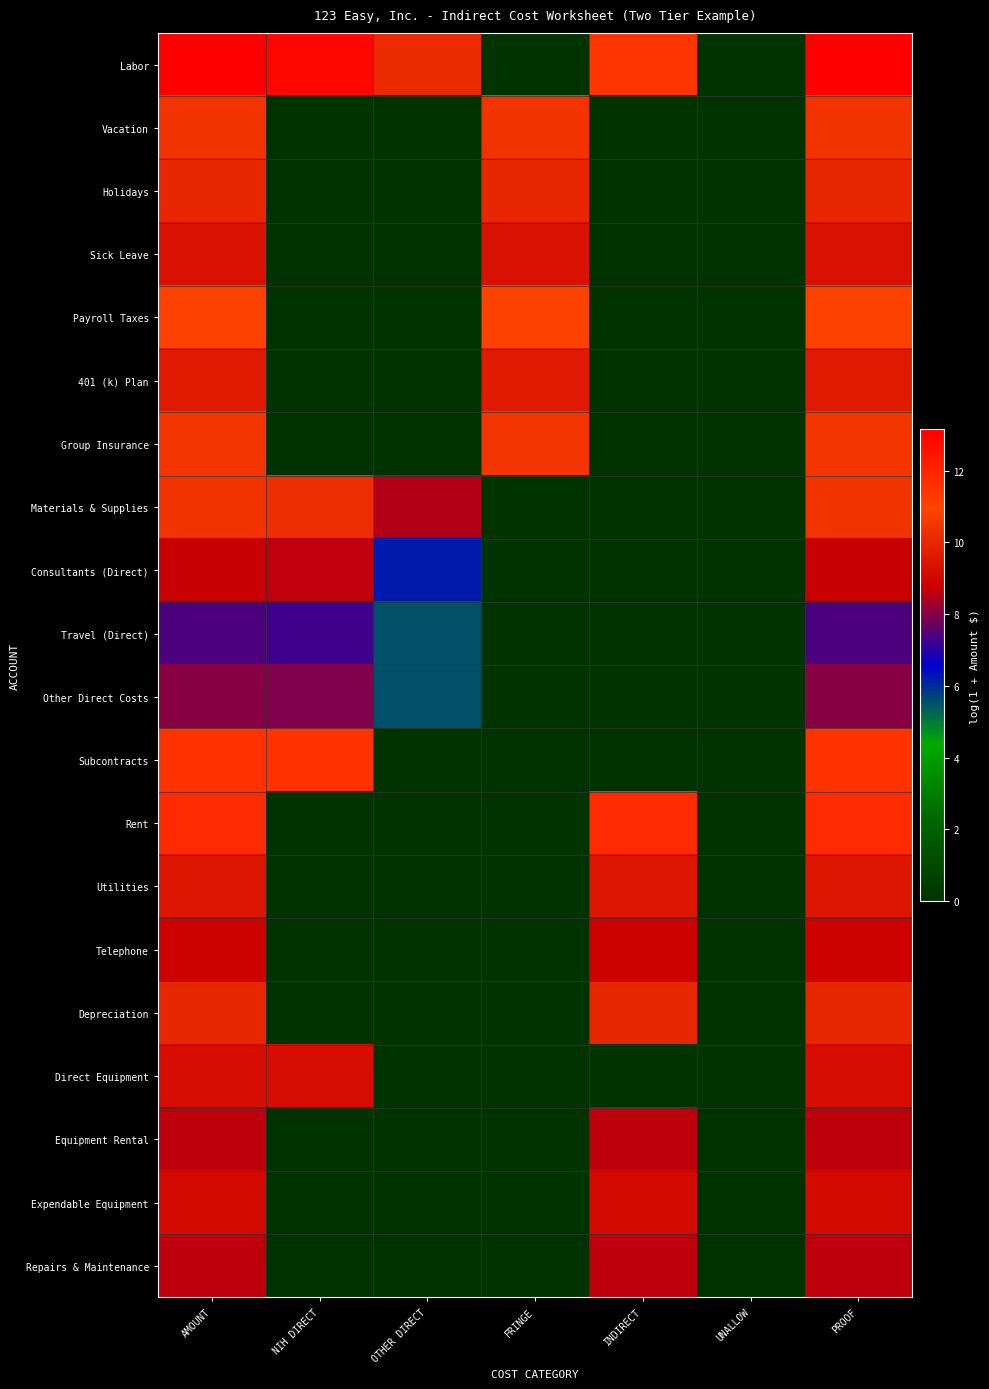

Reading left to right, what are all the values shown in this chart?

Labor: AMOUNT=13.2	NIH DIRECT=12.9	OTHER DIRECT=10.1	FRINGE=0.0	INDIRECT=11.4	UNALLOW=0.0	PROOF=13.2
Vacation: AMOUNT=10.4	NIH DIRECT=0.0	OTHER DIRECT=0.0	FRINGE=10.4	INDIRECT=0.0	UNALLOW=0.0	PROOF=10.4
Holidays: AMOUNT=10.0	NIH DIRECT=0.0	OTHER DIRECT=0.0	FRINGE=10.0	INDIRECT=0.0	UNALLOW=0.0	PROOF=10.0
Sick Leave: AMOUNT=9.3	NIH DIRECT=0.0	OTHER DIRECT=0.0	FRINGE=9.3	INDIRECT=0.0	UNALLOW=0.0	PROOF=9.3
Payroll Taxes: AMOUNT=10.9	NIH DIRECT=0.0	OTHER DIRECT=0.0	FRINGE=10.9	INDIRECT=0.0	UNALLOW=0.0	PROOF=10.9
401 (k) Plan: AMOUNT=9.6	NIH DIRECT=0.0	OTHER DIRECT=0.0	FRINGE=9.6	INDIRECT=0.0	UNALLOW=0.0	PROOF=9.6
Group Insurance: AMOUNT=10.5	NIH DIRECT=0.0	OTHER DIRECT=0.0	FRINGE=10.5	INDIRECT=0.0	UNALLOW=0.0	PROOF=10.5
Materials & Supplies: AMOUNT=10.4	NIH DIRECT=10.3	OTHER DIRECT=8.5	FRINGE=0.0	INDIRECT=0.0	UNALLOW=0.0	PROOF=10.4
Consultants (Direct): AMOUNT=8.7	NIH DIRECT=8.6	OTHER DIRECT=6.2	FRINGE=0.0	INDIRECT=0.0	UNALLOW=0.0	PROOF=8.7
Travel (Direct): AMOUNT=7.4	NIH DIRECT=7.2	OTHER DIRECT=5.5	FRINGE=0.0	INDIRECT=0.0	UNALLOW=0.0	PROOF=7.4
Other Direct Costs: AMOUNT=8.0	NIH DIRECT=7.9	OTHER DIRECT=5.5	FRINGE=0.0	INDIRECT=0.0	UNALLOW=0.0	PROOF=8.0
Subcontracts: AMOUNT=11.5	NIH DIRECT=11.5	OTHER DIRECT=0.0	FRINGE=0.0	INDIRECT=0.0	UNALLOW=0.0	PROOF=11.5
Rent: AMOUNT=11.7	NIH DIRECT=0.0	OTHER DIRECT=0.0	FRINGE=0.0	INDIRECT=11.7	UNALLOW=0.0	PROOF=11.7
Utilities: AMOUNT=9.5	NIH DIRECT=0.0	OTHER DIRECT=0.0	FRINGE=0.0	INDIRECT=9.5	UNALLOW=0.0	PROOF=9.5
Telephone: AMOUNT=8.8	NIH DIRECT=0.0	OTHER DIRECT=0.0	FRINGE=0.0	INDIRECT=8.8	UNALLOW=0.0	PROOF=8.8
Depreciation: AMOUNT=10.0	NIH DIRECT=0.0	OTHER DIRECT=0.0	FRINGE=0.0	INDIRECT=10.0	UNALLOW=0.0	PROOF=10.0
Direct Equipment: AMOUNT=9.2	NIH DIRECT=9.2	OTHER DIRECT=0.0	FRINGE=0.0	INDIRECT=0.0	UNALLOW=0.0	PROOF=9.2
Equipment Rental: AMOUNT=8.6	NIH DIRECT=0.0	OTHER DIRECT=0.0	FRINGE=0.0	INDIRECT=8.6	UNALLOW=0.0	PROOF=8.6
Expendable Equipment: AMOUNT=9.1	NIH DIRECT=0.0	OTHER DIRECT=0.0	FRINGE=0.0	INDIRECT=9.1	UNALLOW=0.0	PROOF=9.1
Repairs & Maintenance: AMOUNT=8.6	NIH DIRECT=0.0	OTHER DIRECT=0.0	FRINGE=0.0	INDIRECT=8.6	UNALLOW=0.0	PROOF=8.6